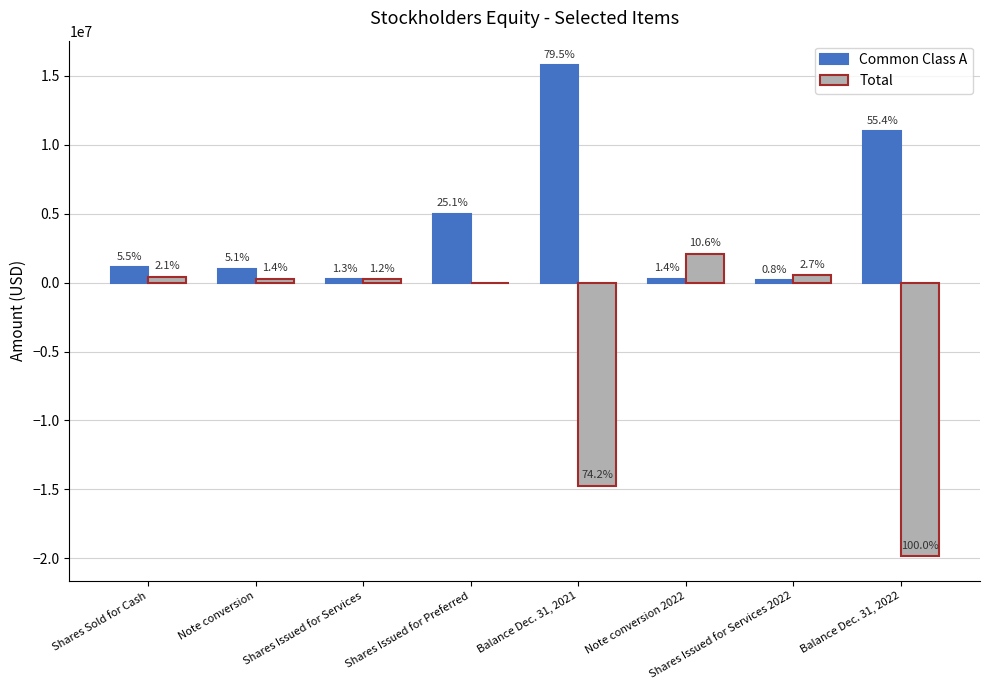

Reading left to right, what are all the values shown in this chart?

Common Class A: 1100922	1017579	249697	4988000	15771642	281841	155158	10993509
Total: 422500	287110	237500	0	-14737757	2095207	529336	-19848897